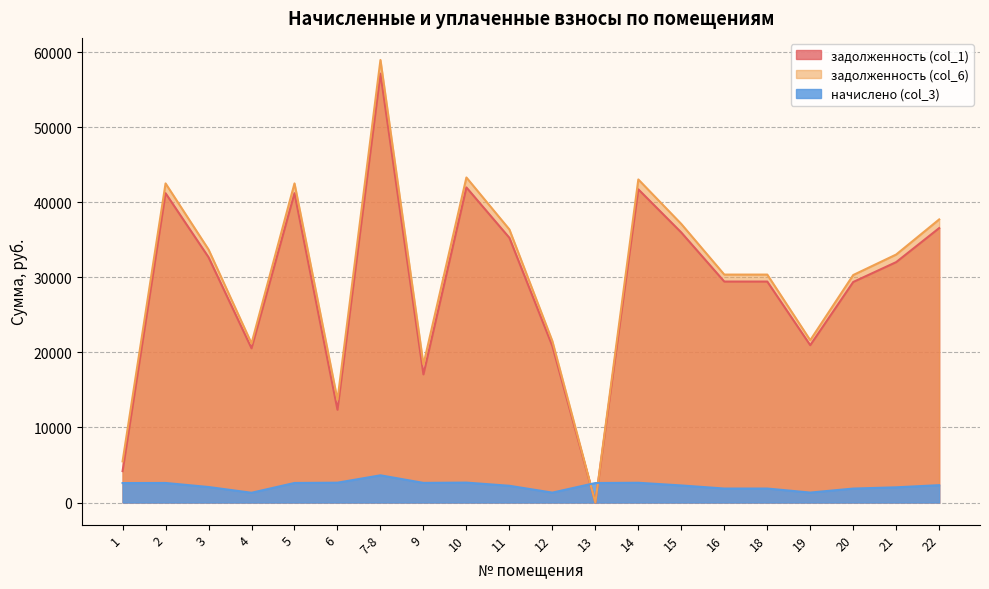

Reading left to right, what are all the values shown in this chart?

задолженность (col_1): 4184.6	41227.2	32687.3	20554.9	41227.2	12364.2	57164.0	17074.8	41992.9	35278.9	20849.3	0.0	41741.4	35985.4	29448.0	29448.0	20966.9	29389.3	32039.5	36574.4
задолженность (col_6): 5481.0	42529.2	33719.6	21204.0	42529.2	13684.8	58975.6	18382.4	43319.0	36393.0	21507.7	0.0	43056.4	37121.9	30378.0	30378.0	21629.0	30317.4	33051.4	37729.4
начислено (col_3): 2592.8	2604.0	2064.6	1298.3	2604.0	2641.2	3623.3	2615.2	2652.4	2228.3	1316.9	2596.6	2630.0	2272.9	1860.0	1860.0	1324.3	1856.3	2023.7	2310.1